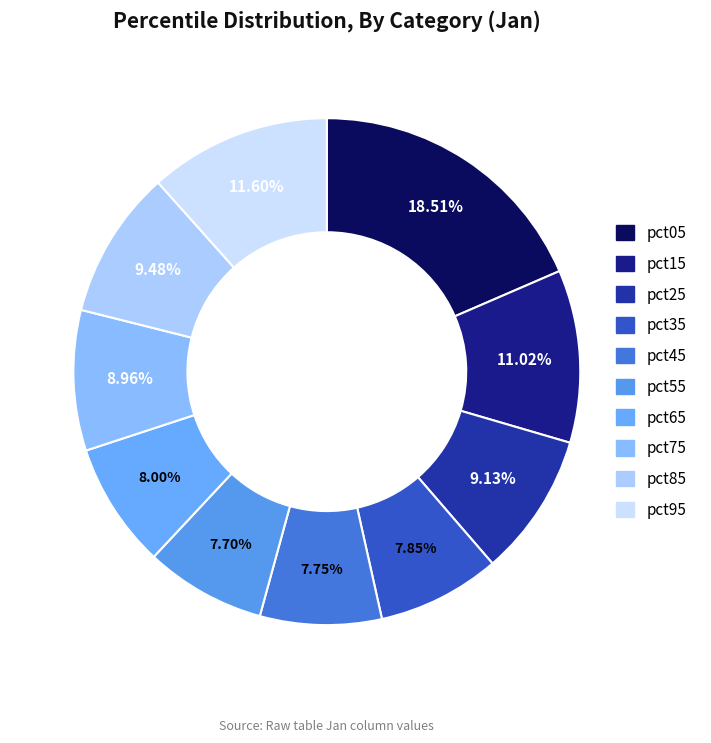

What percentage is the pct15 slice, to the nearest percent?

11%